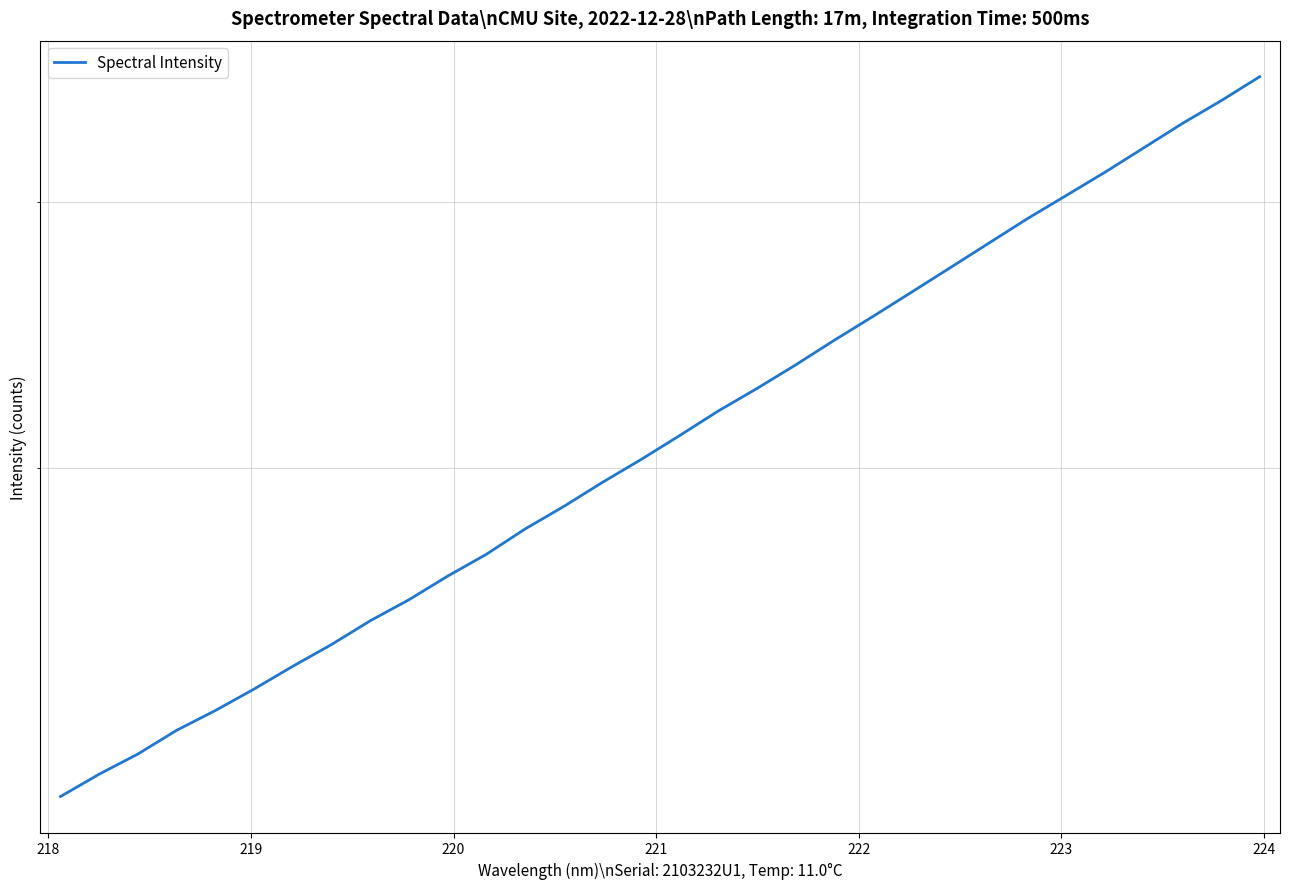

What is the difference between the second highest and second lowest values?

2309.9